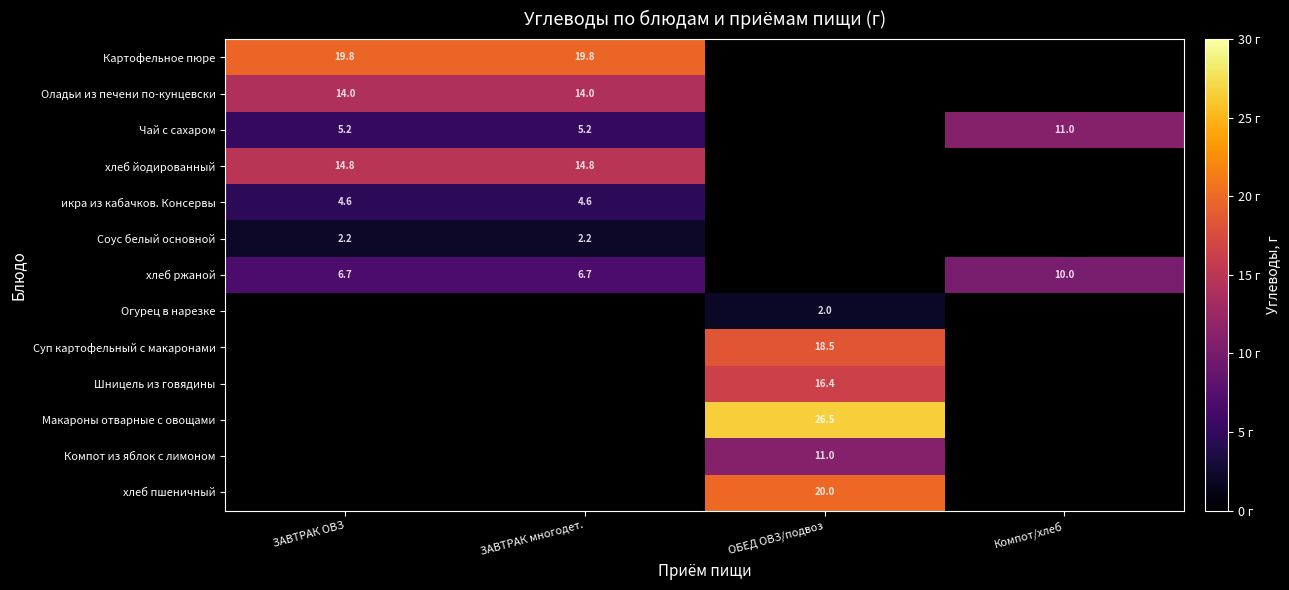

Which category has the lowest value across all series?

ОБЕД ОВЗ/подвоз